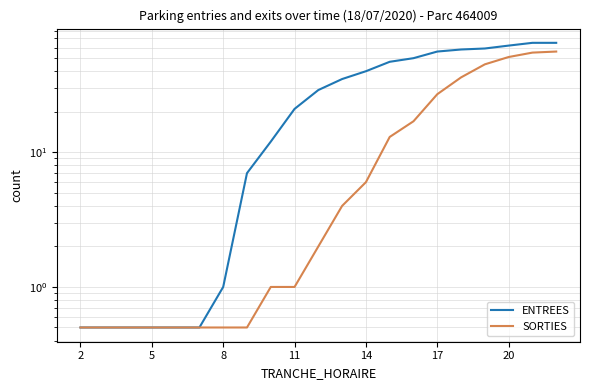

True or false: SORTIES and ENTREES cross at least once.

False